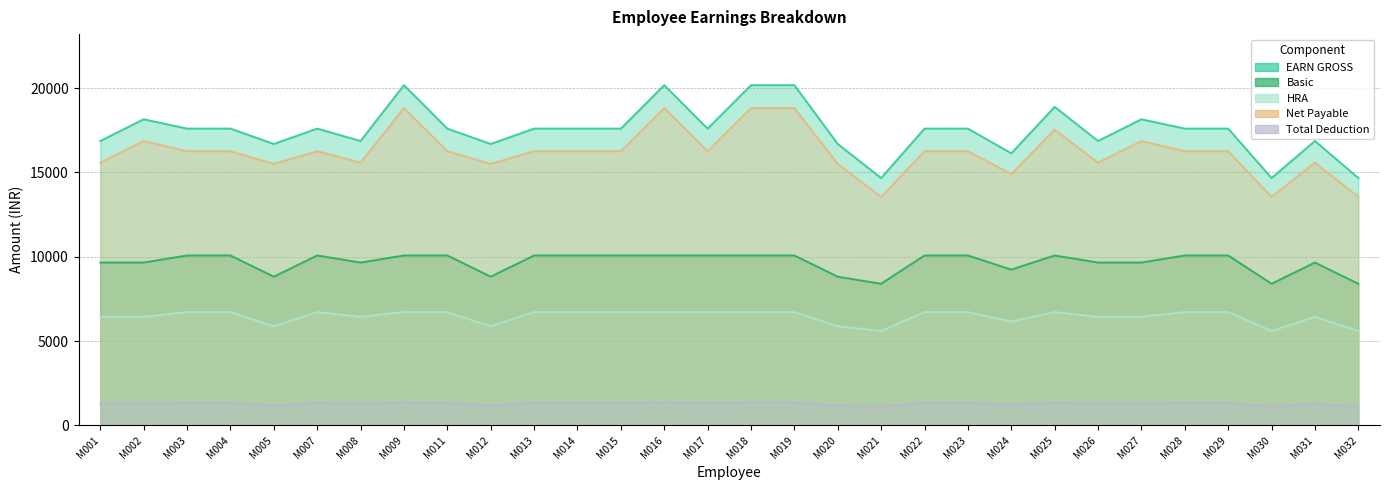

Which category has the lowest value in the Total Deduction series?

M021